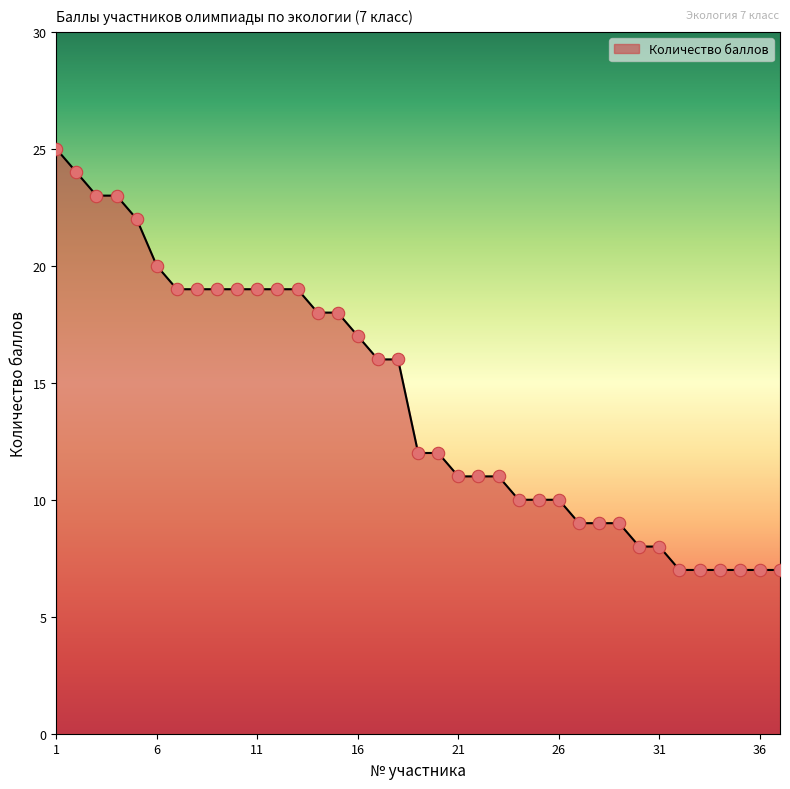

What is the difference between the maximum and minimum values?

18